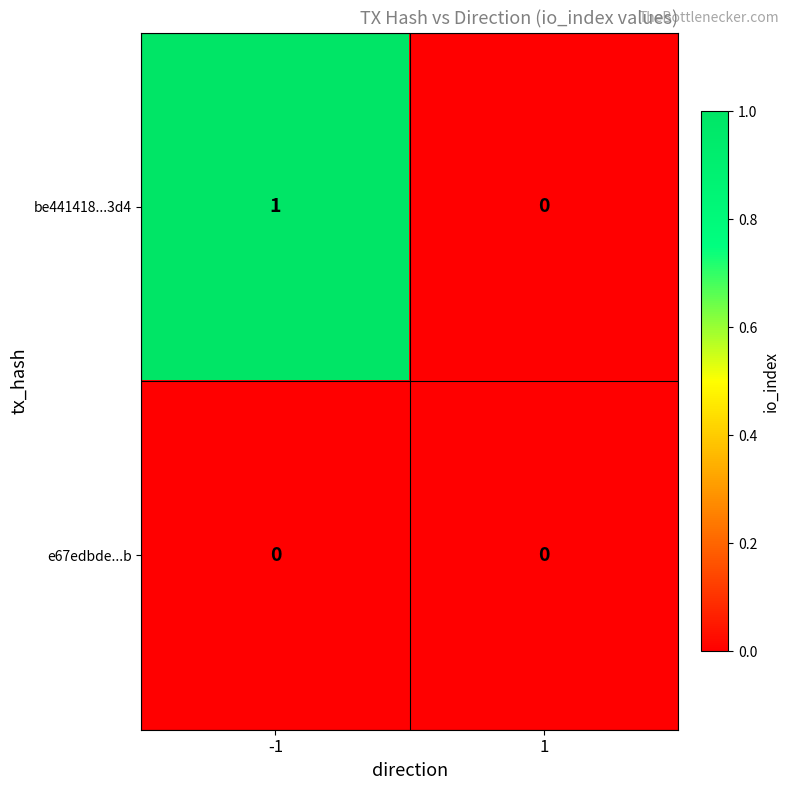

What is the total value across all series at -1?

1